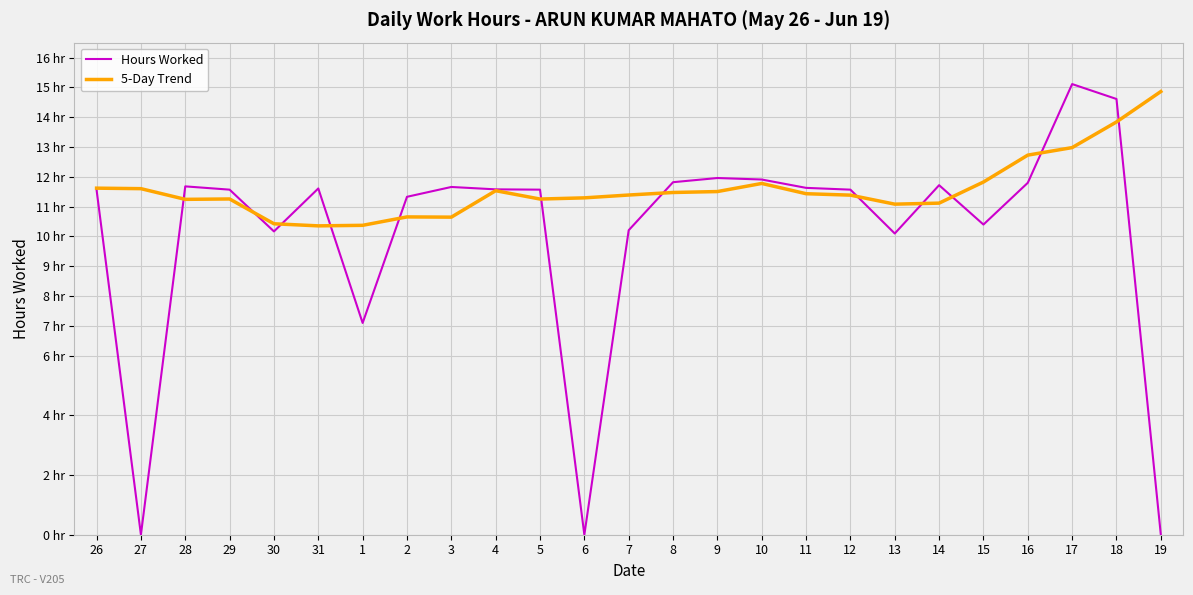

Where do 5-Day Trend and Hours Worked first cross each other?

27 and 28